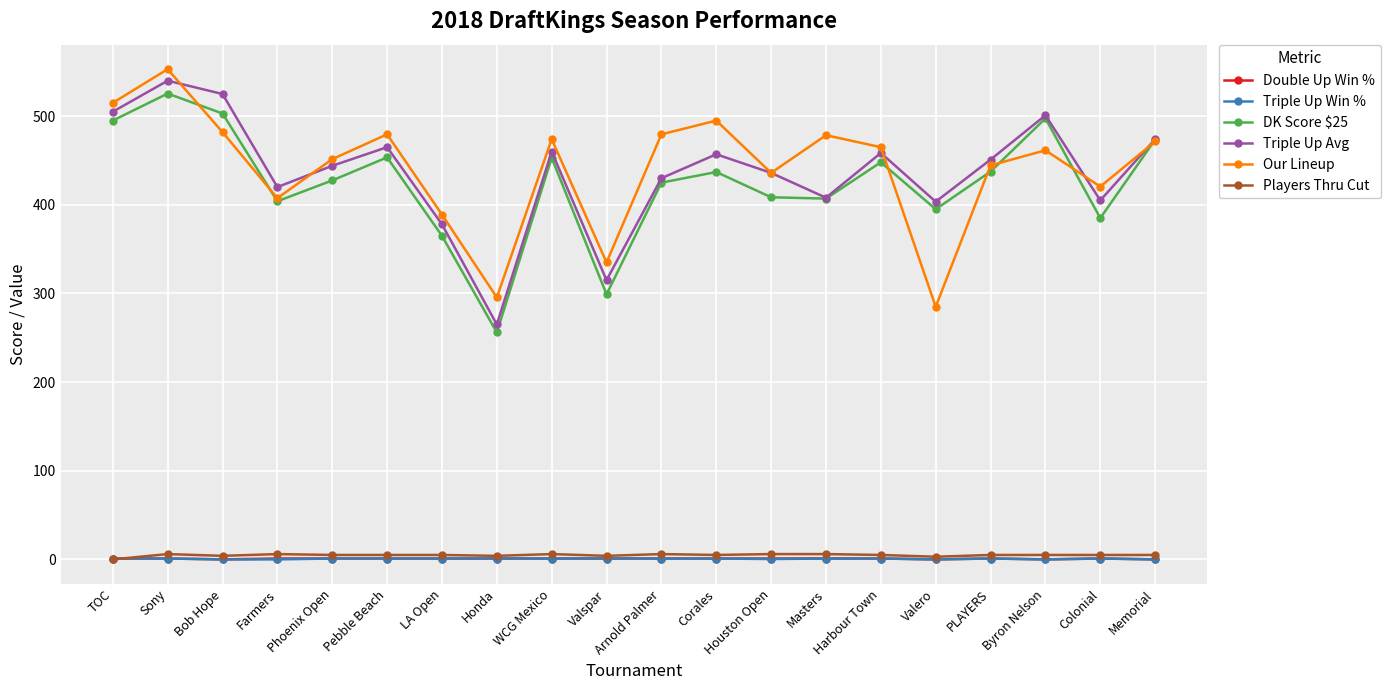

What position from the left is LA Open?

7